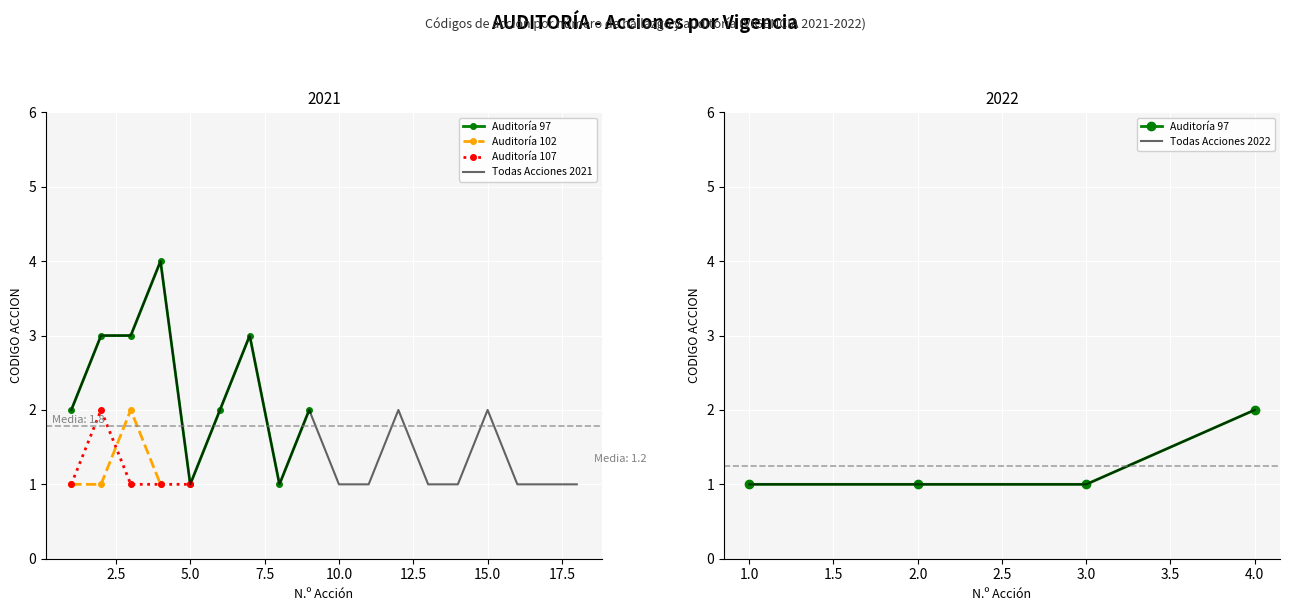

What is the total value across all series at 2022?

2.5